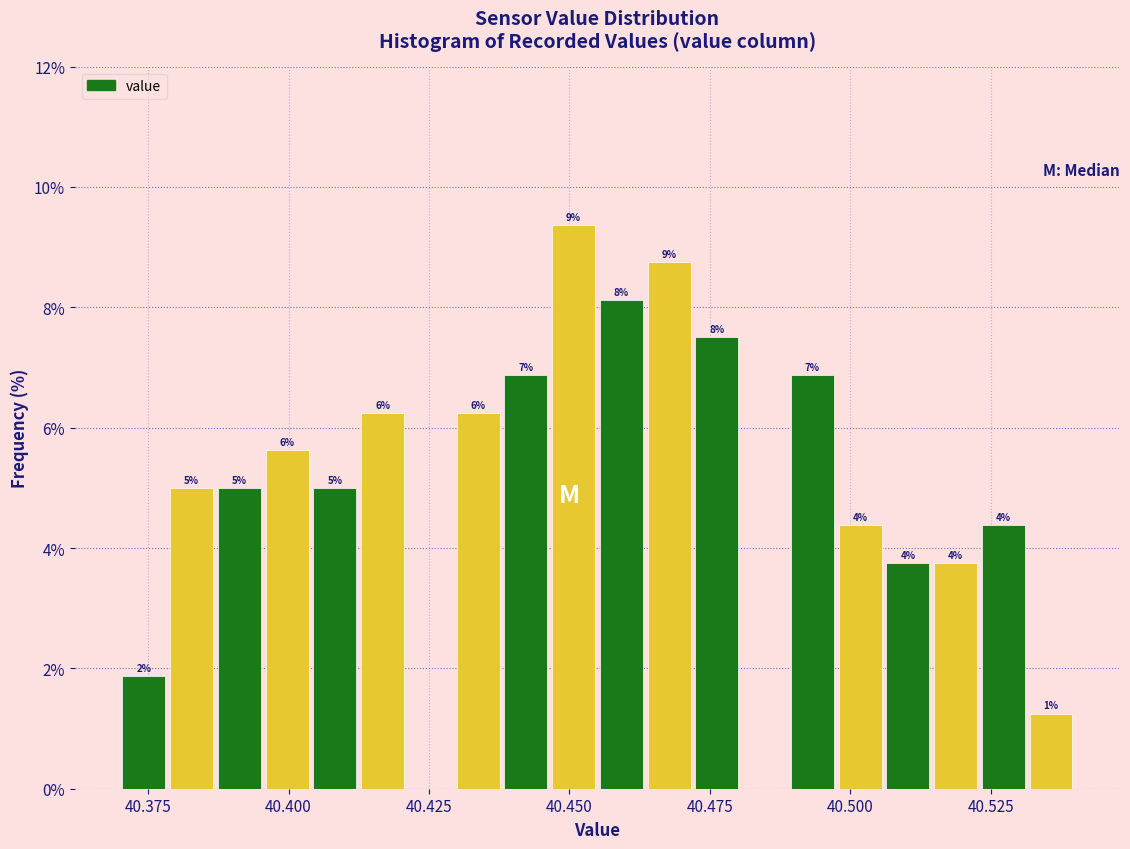

Around what value on the x-axis is the tallest bar? Give the approximate position of its centre, as read against the axis.

40.450